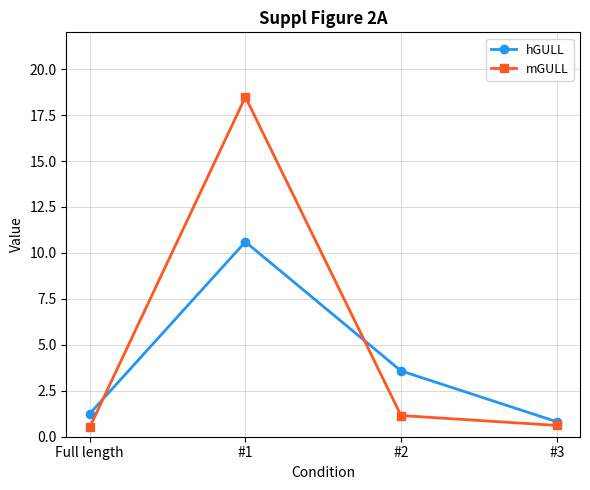

How many interior local peaks does the hGULL series have?

1